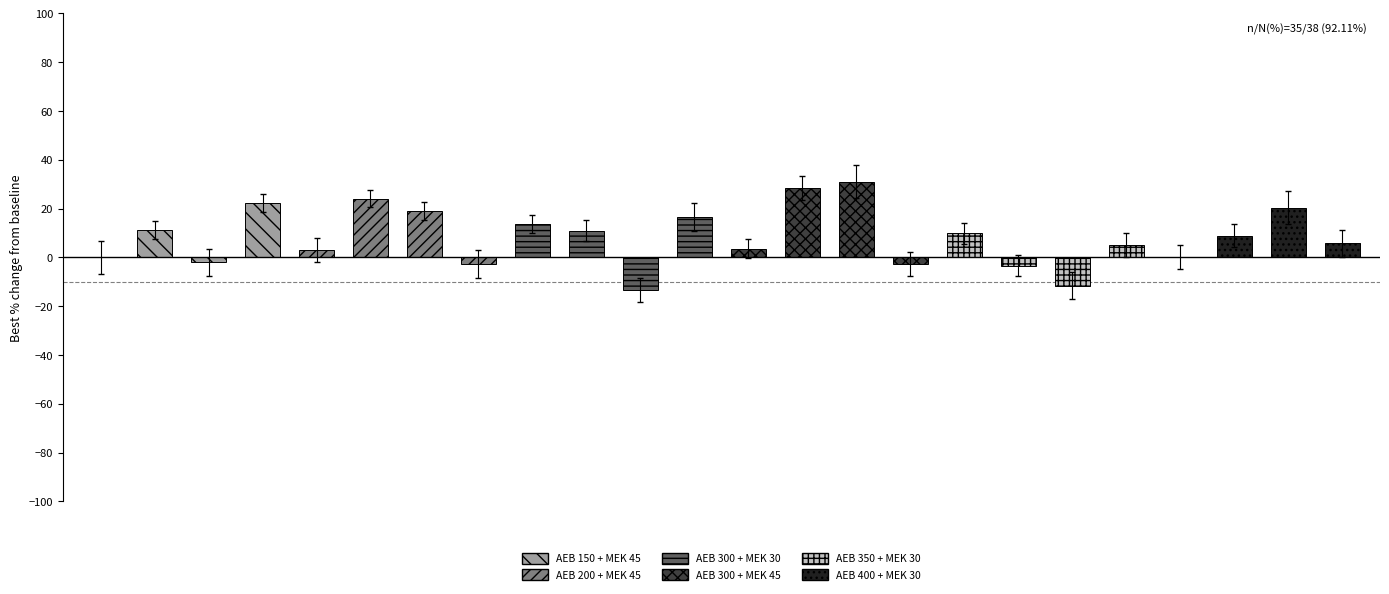

What is the sum of all values?

197.6